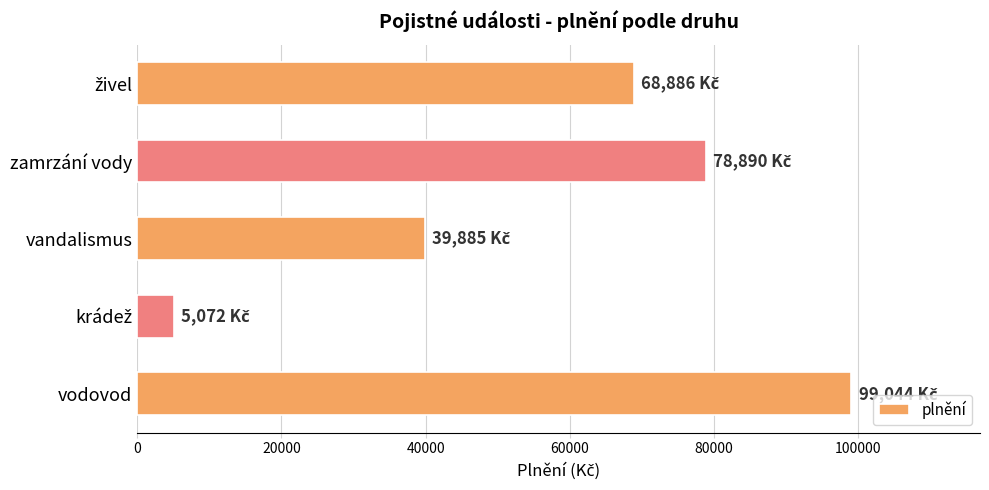

Reading bottom to top, what are all the values shown in this chart?

99044	5072	39885	78890	68886